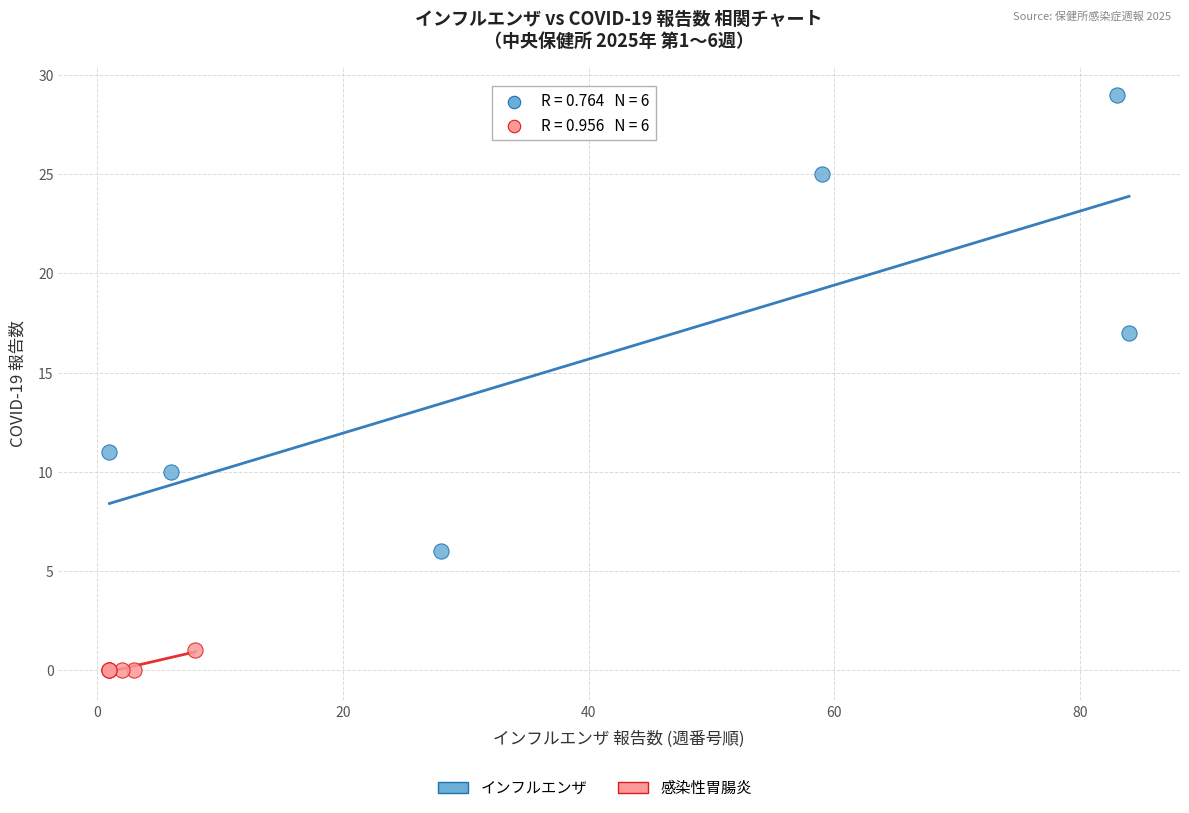

Which series contains the lowest Y value?

感染性胃腸炎